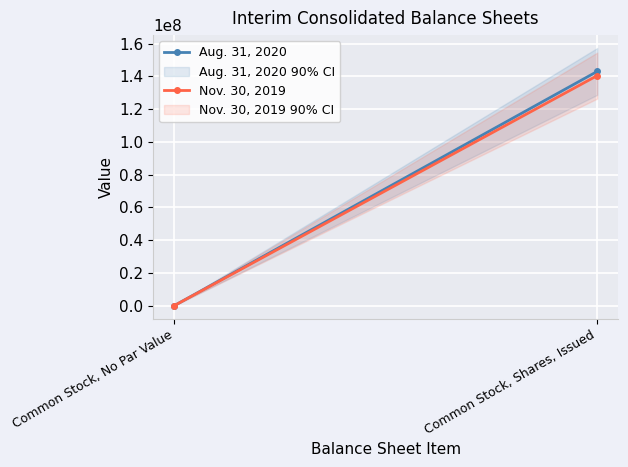

Rank the series by their average value, from highest to lowest.

Aug. 31, 2020, Nov. 30, 2019